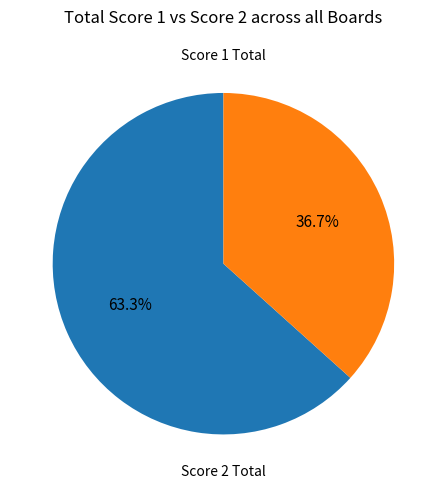

What is the largest slice in the pie chart?

Score 1 Total